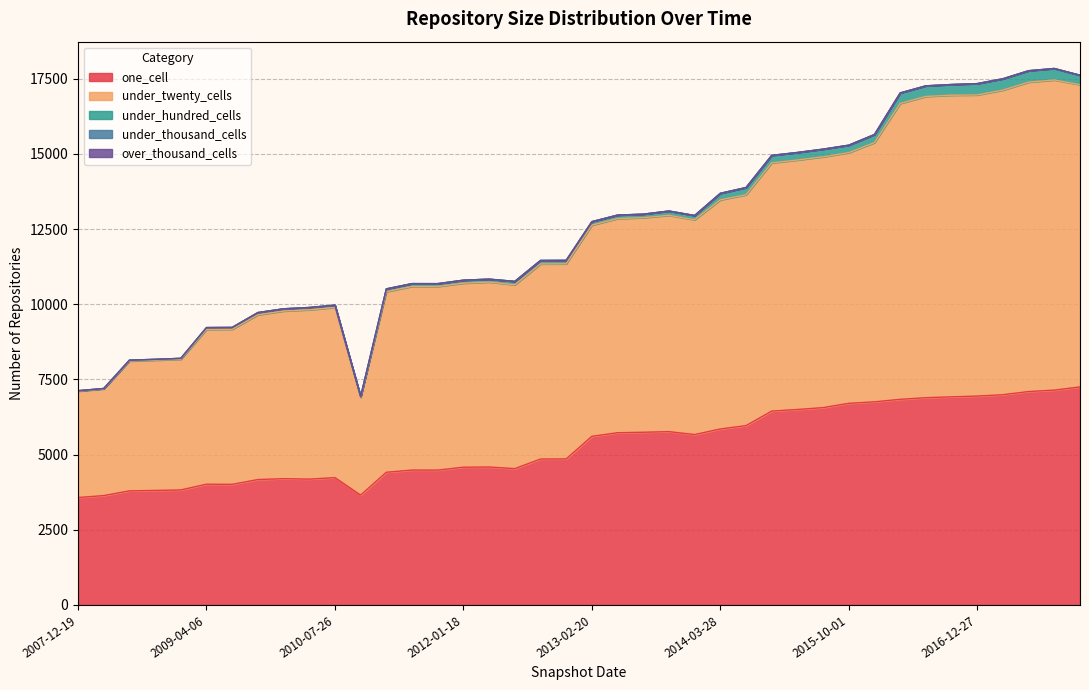

The under_hundred_cells series shows 101 at 2016-10-07. True or false?

False